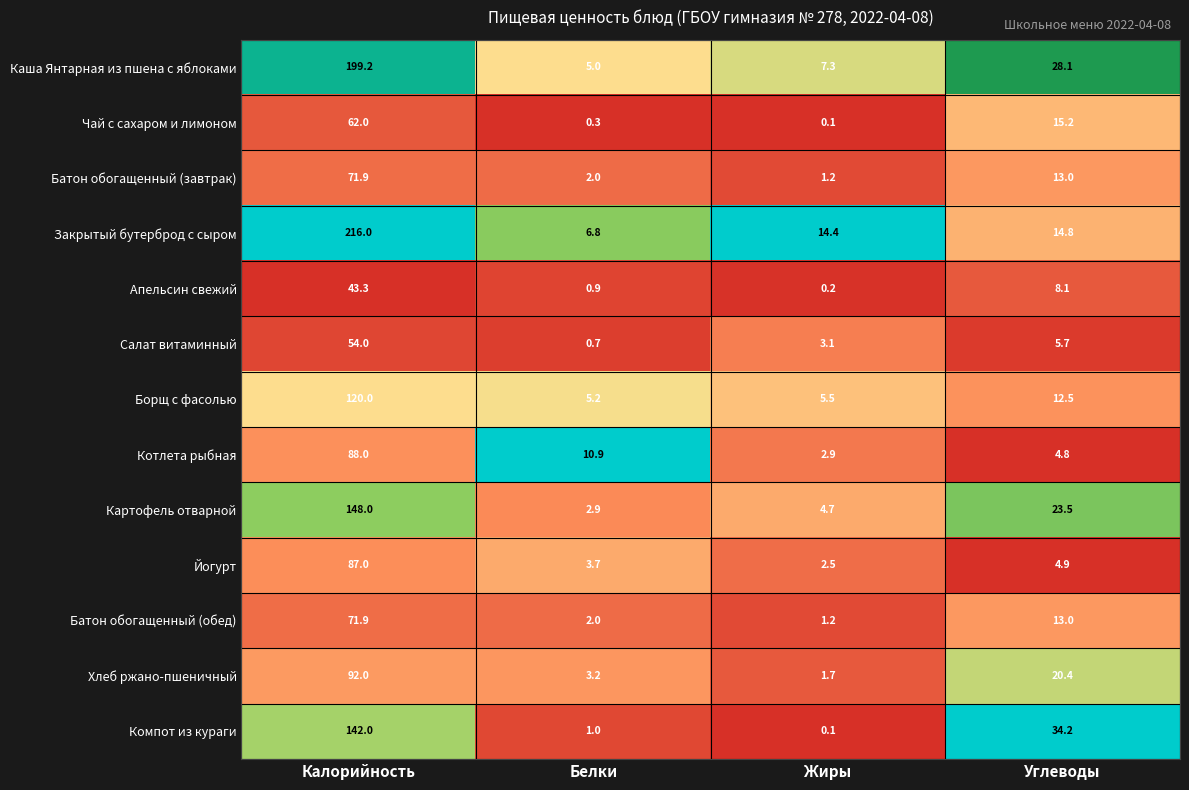

The value of Хлеб ржано-пшеничный at Калорийность is 60.3. True or false?

False